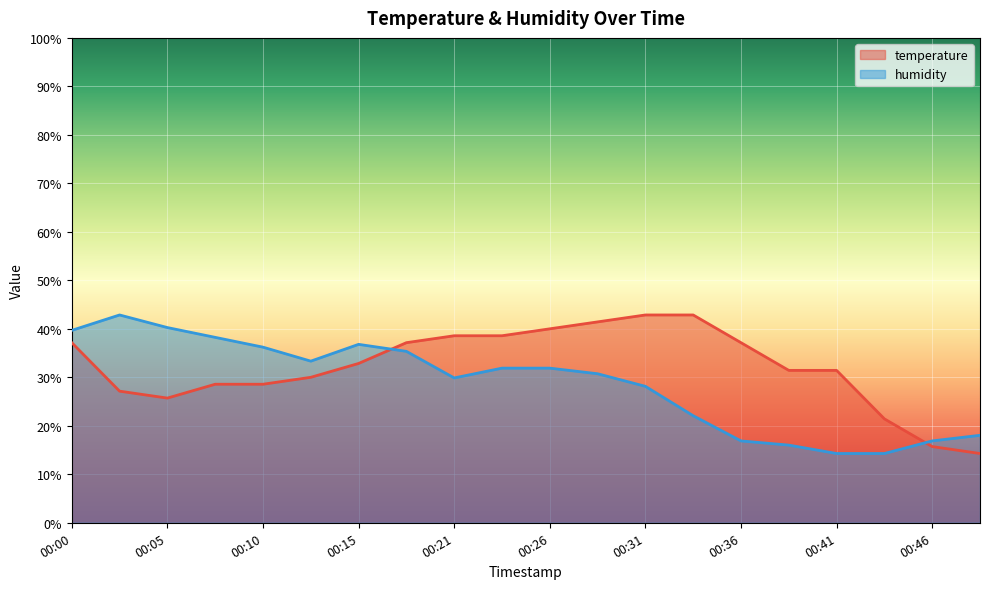

How many data points in temperature are above 32?

10